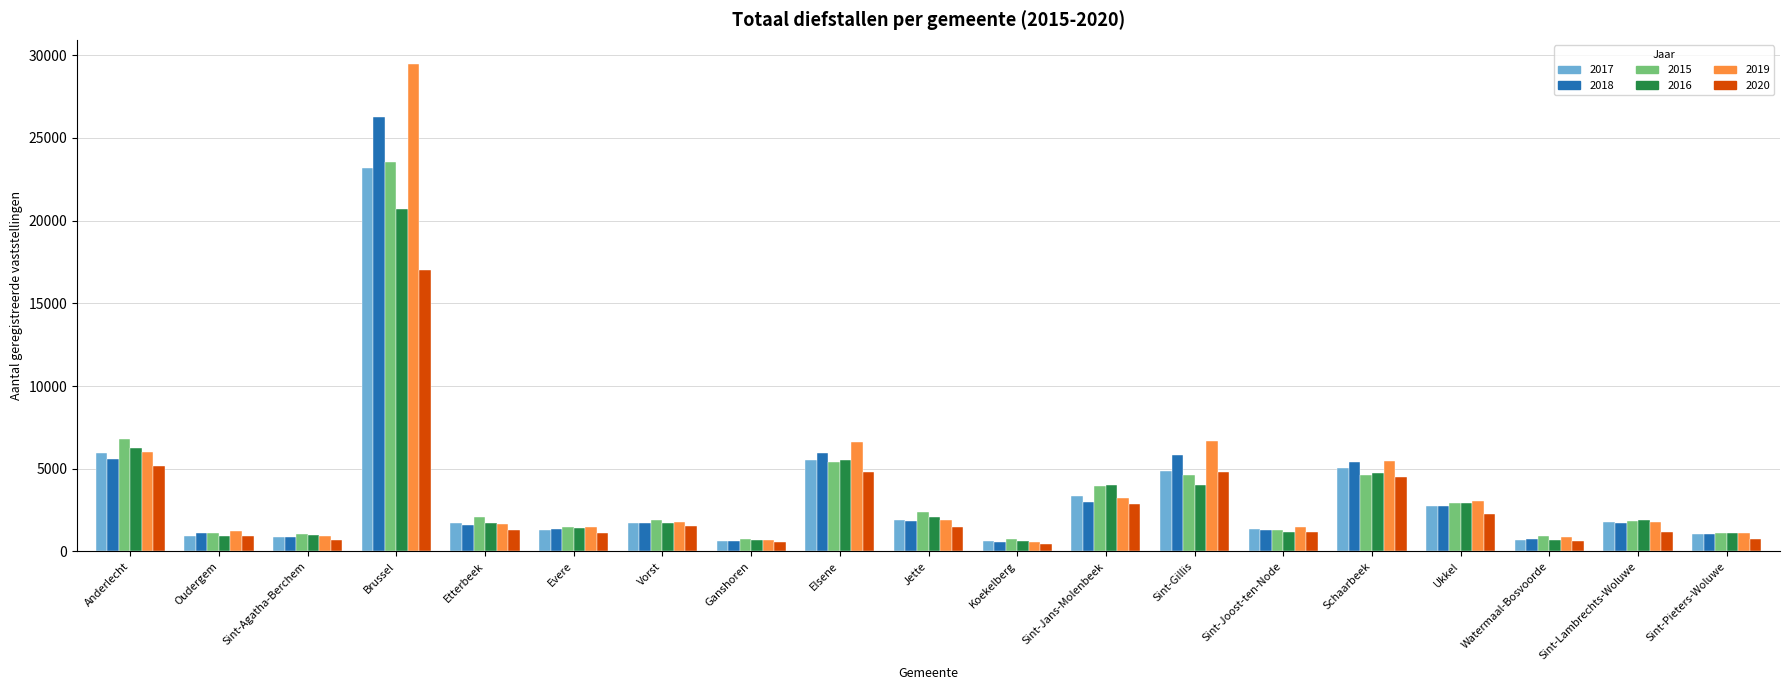

The value of 2016 at Ganshoren is 720. True or false?

True